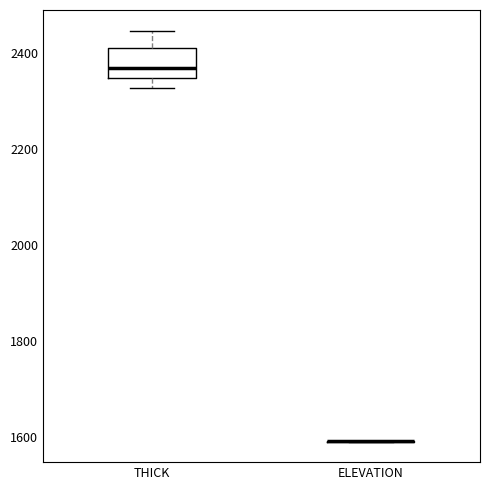

Reading left to right, transcribe this box plot: for each box, give where its median line is, the range the box spans, and where its two whiskers end, as read against the y-axis. The values are not printed on the chart, so give them approximately, as read against the axis.

THICK: median 2380, box 2340 to 2420, whiskers 2320 to 2440
ELEVATION: box collapsed to a line at 1600, whiskers 1600 to 1600